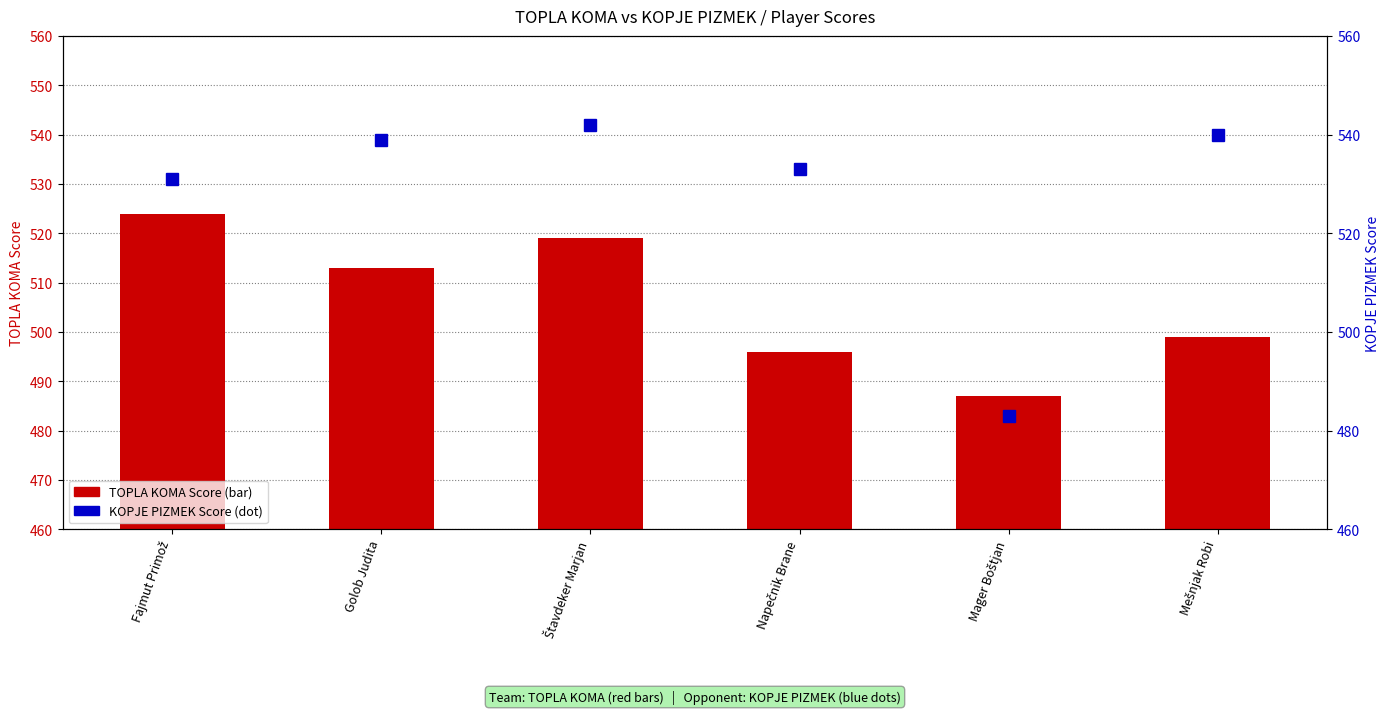

What are all the series names shown in the legend?

TOPLA KOMA Score, KOPJE PIZMEK Score